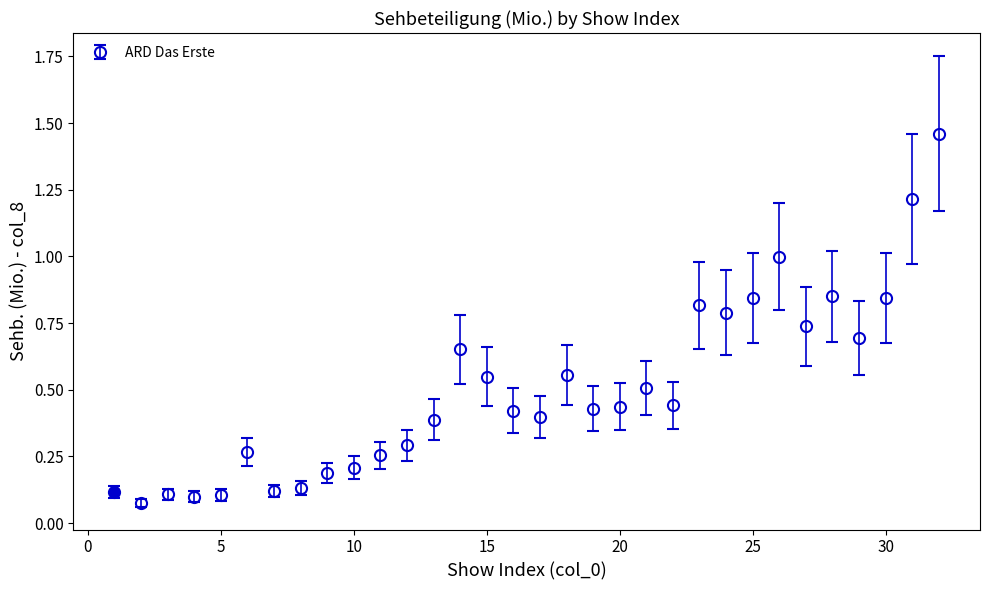

True or false: there are more than 1 points higher than both neighbors.

True